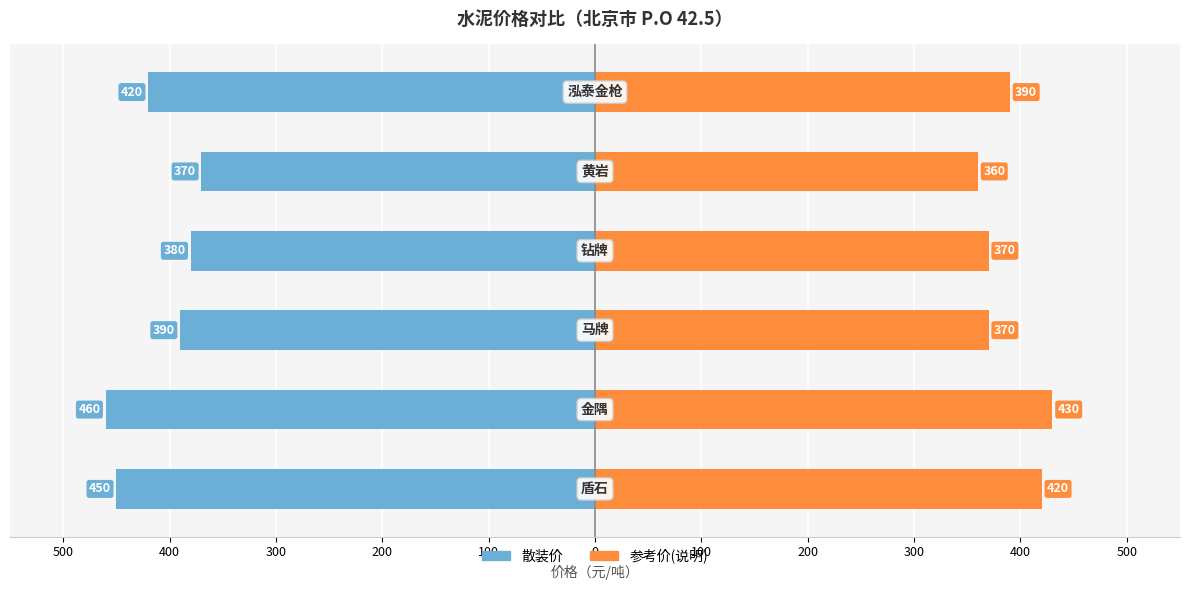

At 200, list the series in order from largest to smallest.

参考价(说明), 散装价